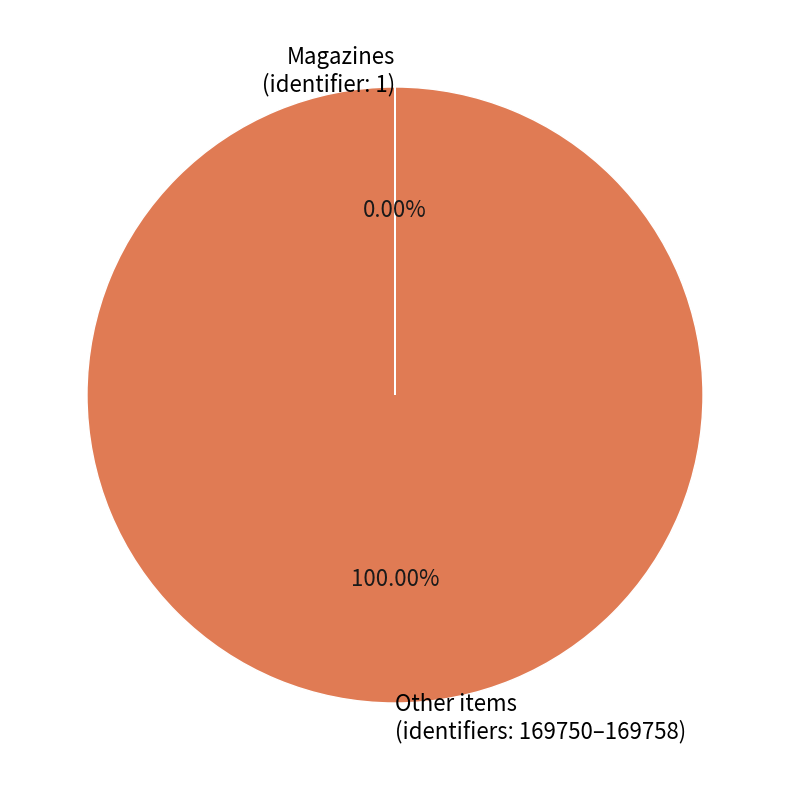

Is Other items (identifiers: 169750–169758) the majority of the pie?

Yes